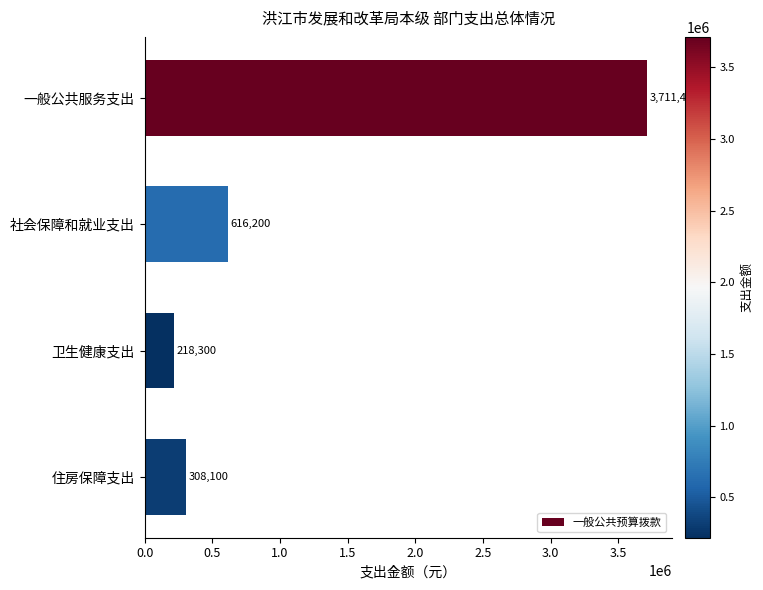

How many distinct data groups are displayed?

1